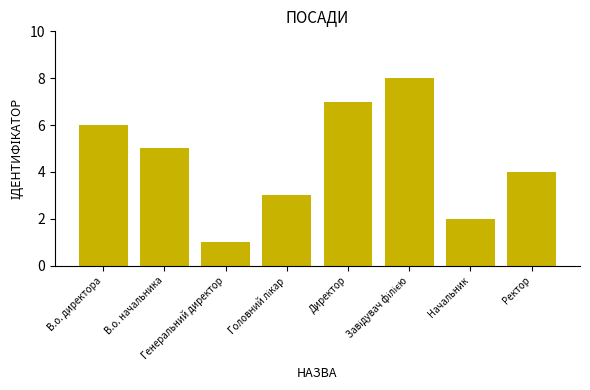

How many bars are there in total?

8